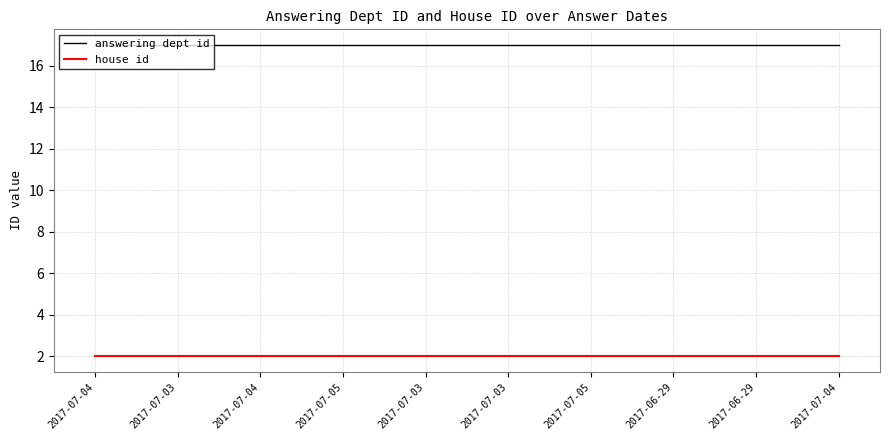

Which series has the largest total across all categories?

answering dept id